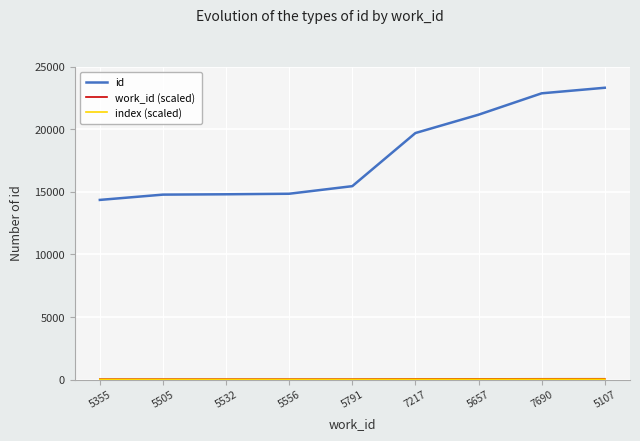

What is the difference between the id values at 5107 and 5505?

8531.0